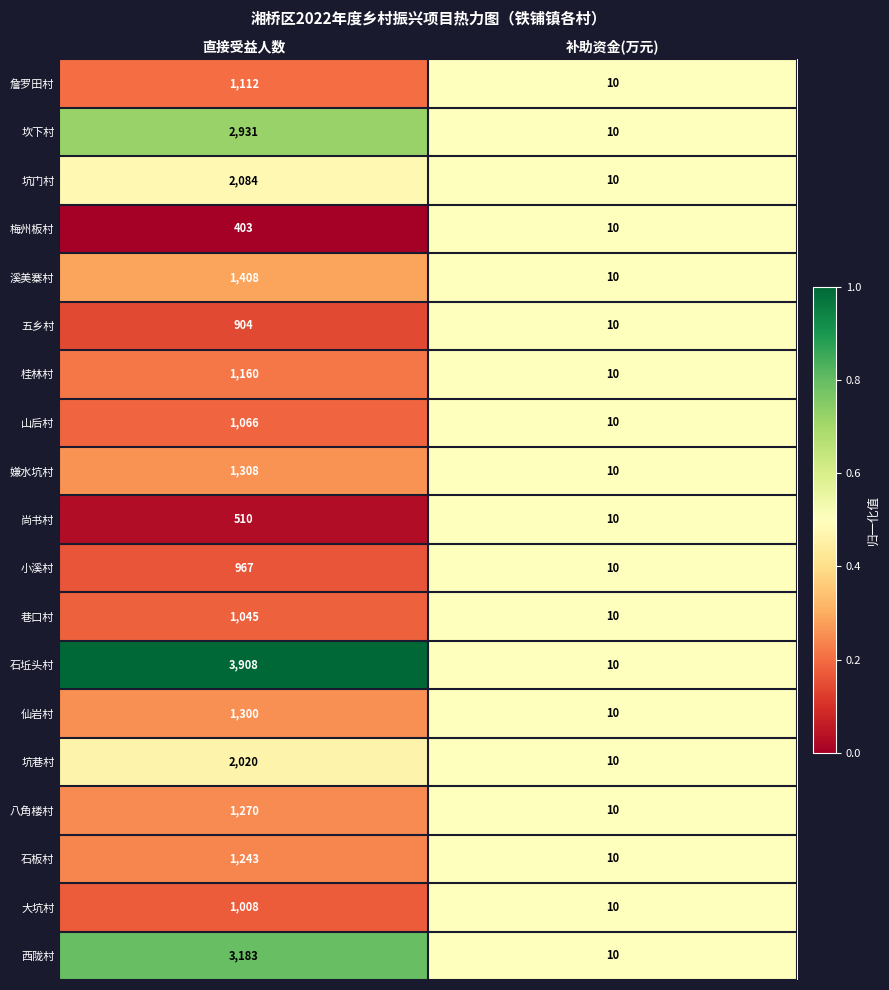

What is the average value of the 坑门村 series?

1047